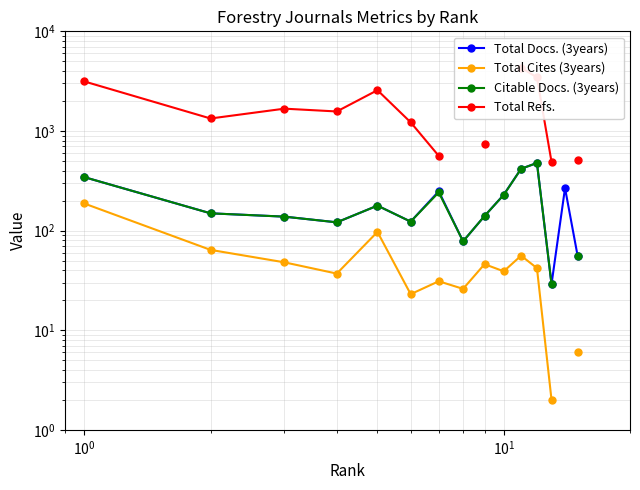

How many positive values does the Citable Docs. (3years) series have?

14